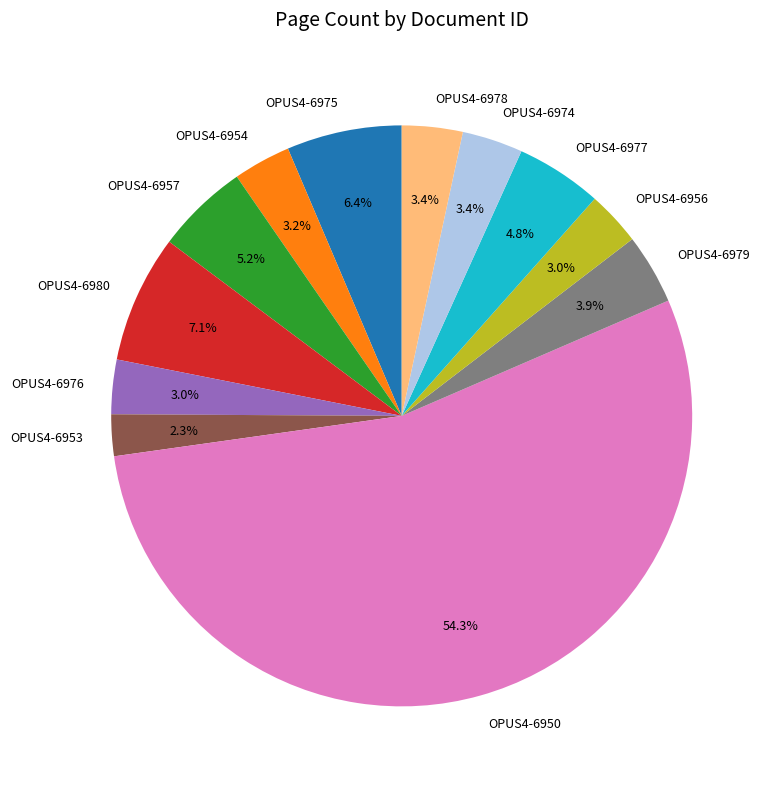

What percentage do OPUS4-6978 and OPUS4-6974 together represent?

6.8%